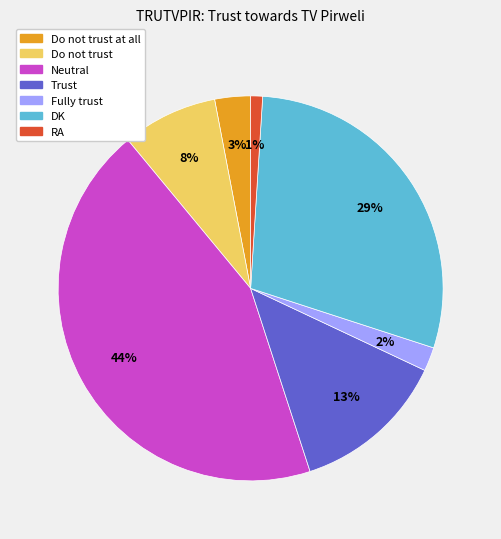

Does any single category account for the majority?

No